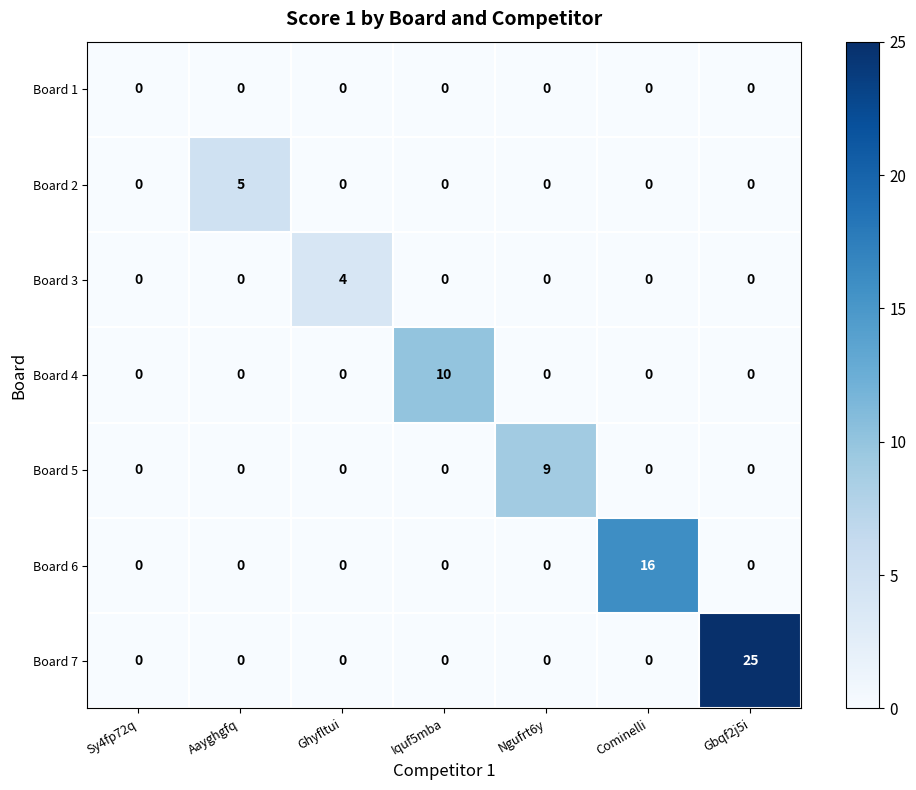

Which series has the largest range (max minus min)?

Board 7